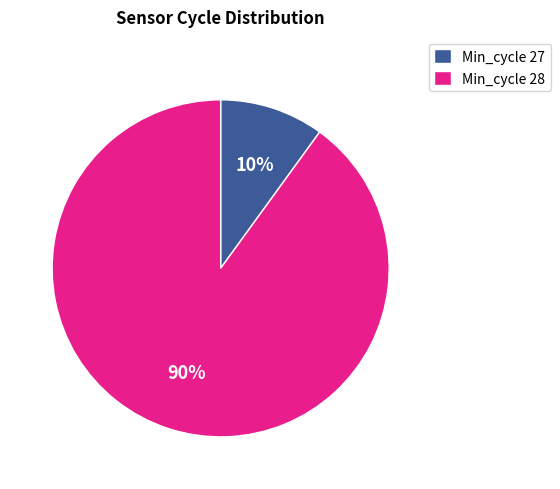

What percentage is the Min_cycle 27 slice, to the nearest percent?

10%